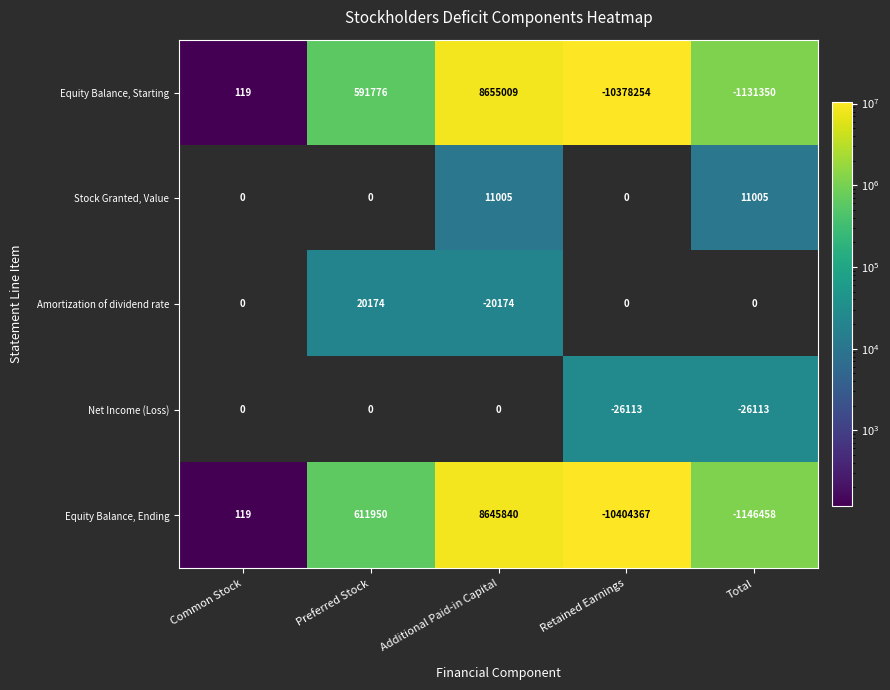

Count the number of categories in the chart.

5